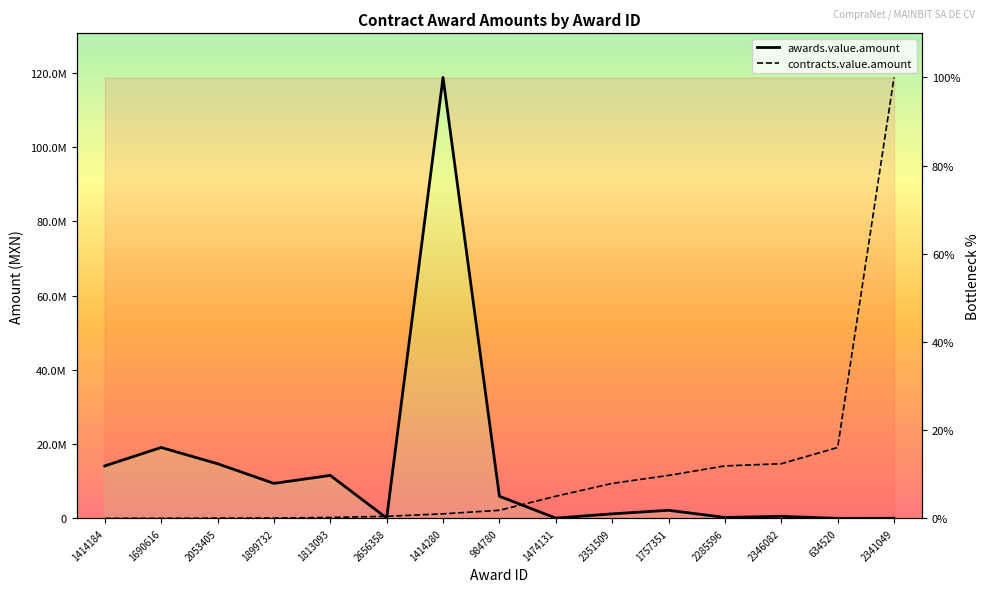

What position from the right is 2285596?

4